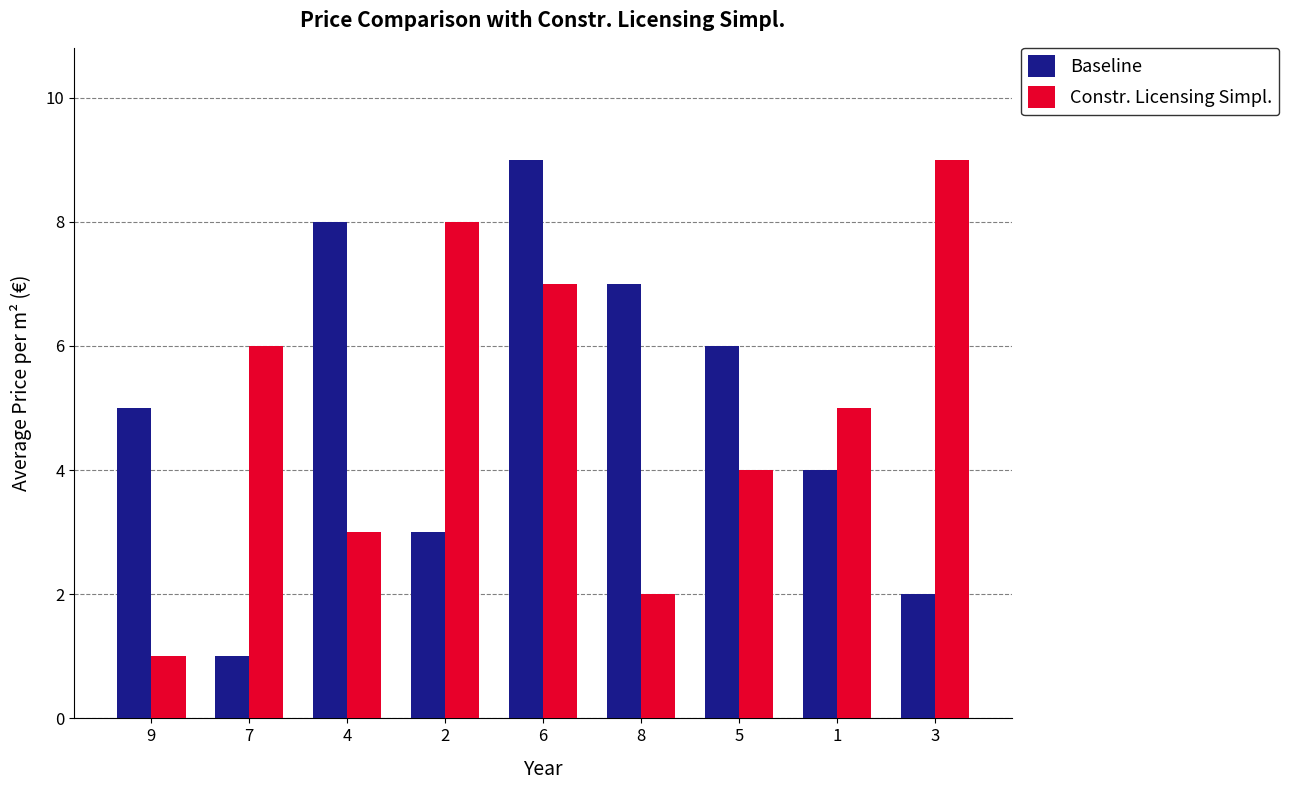

Reading right to left, list all the values displayed in this chart.

Baseline: 2	4	6	7	9	3	8	1	5
Constr. Licensing Simpl.: 9	5	4	2	7	8	3	6	1